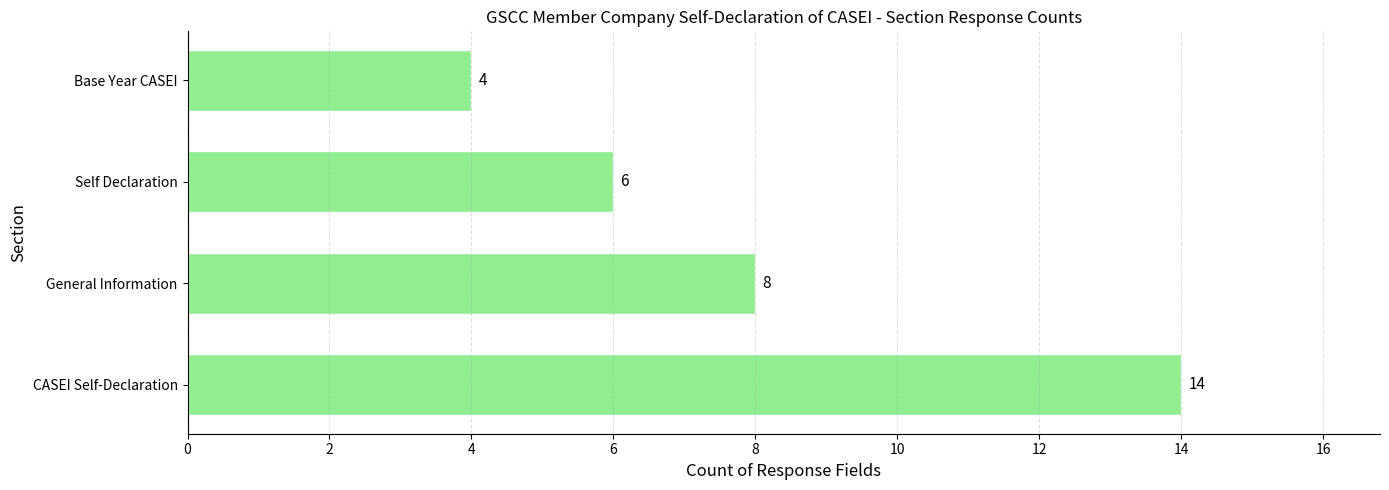

Is it true that the value at Self Declaration is 4?

False